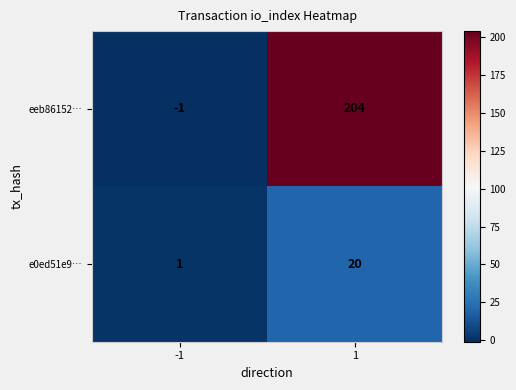

Count the number of data series in this chart.

2